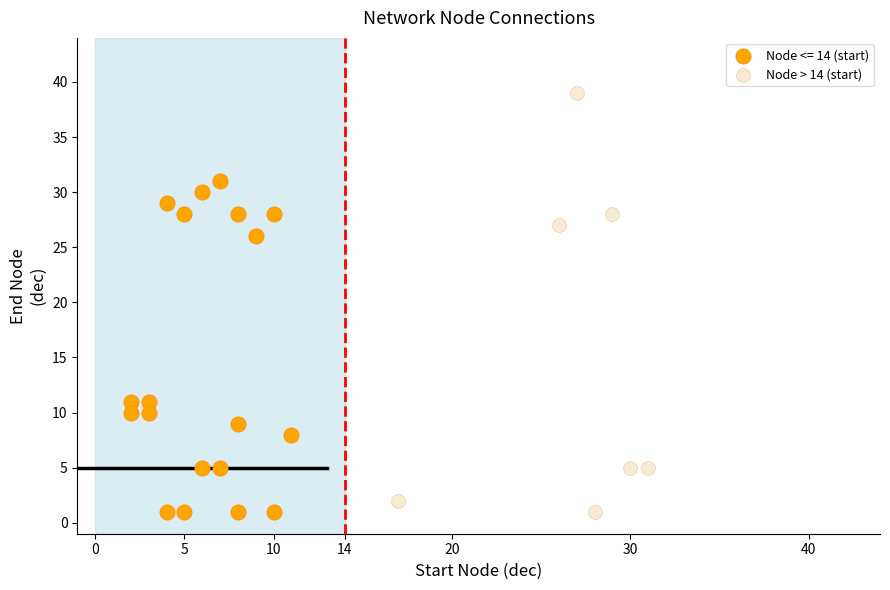

Which series reaches the maximum Y coordinate?

Node > 14 (start)